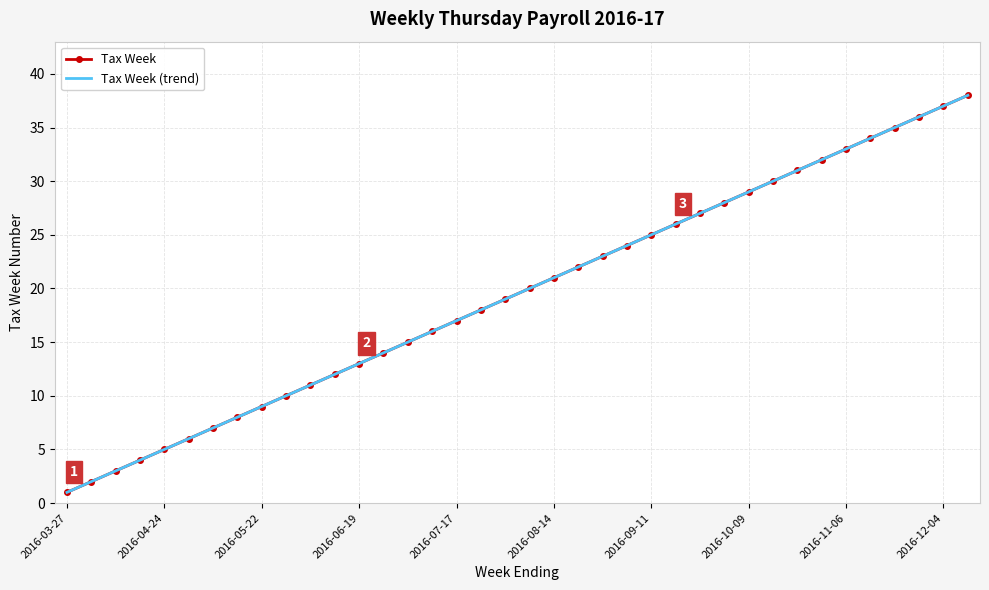

Which series has the largest total across all categories?

Tax Week (trend)